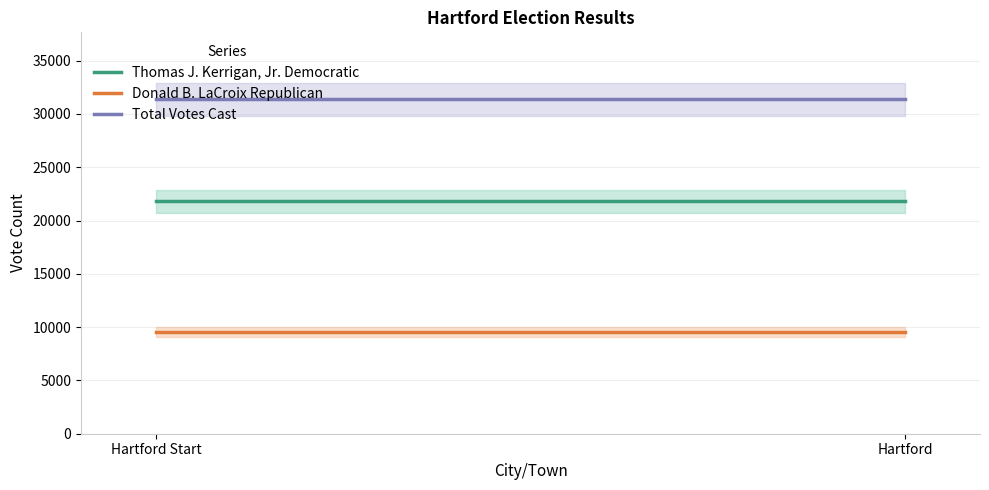

Rank the series by their maximum value, from lowest to highest.

Donald B. LaCroix Republican, Thomas J. Kerrigan, Jr. Democratic, Total Votes Cast